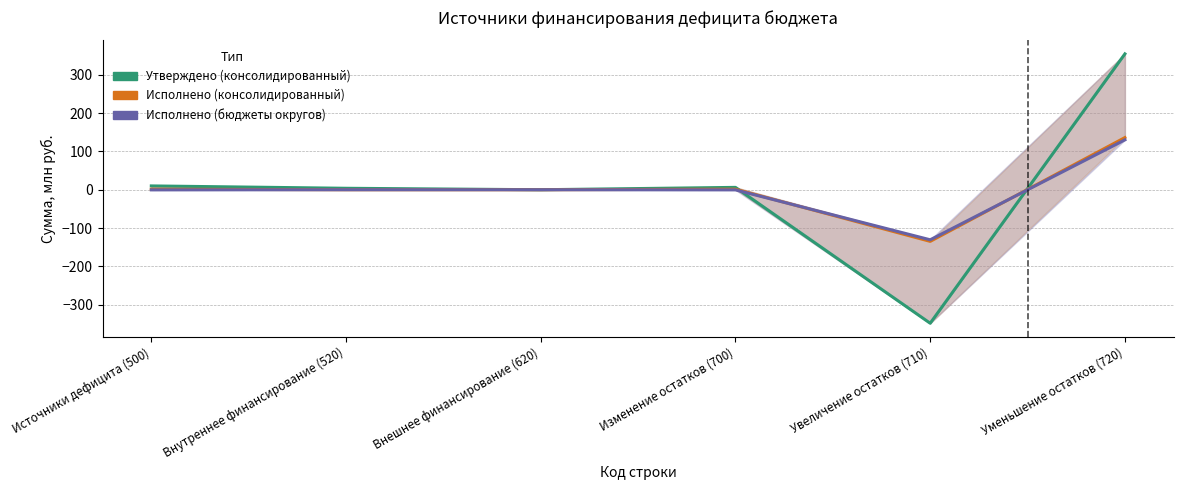

At how many categories does at least one series exceed -192?

6